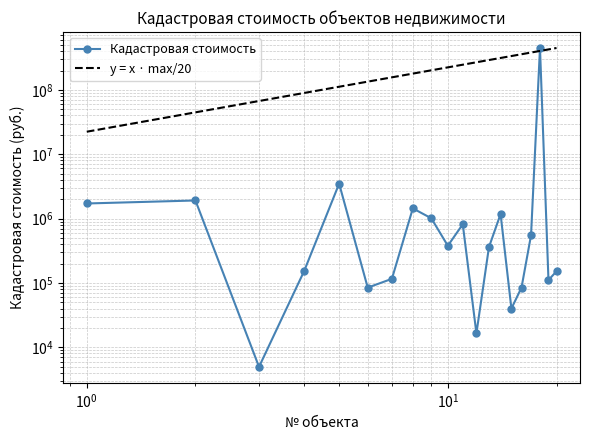

True or false: Кадастровая стоимость has a value of 29487.4 at 18.

False